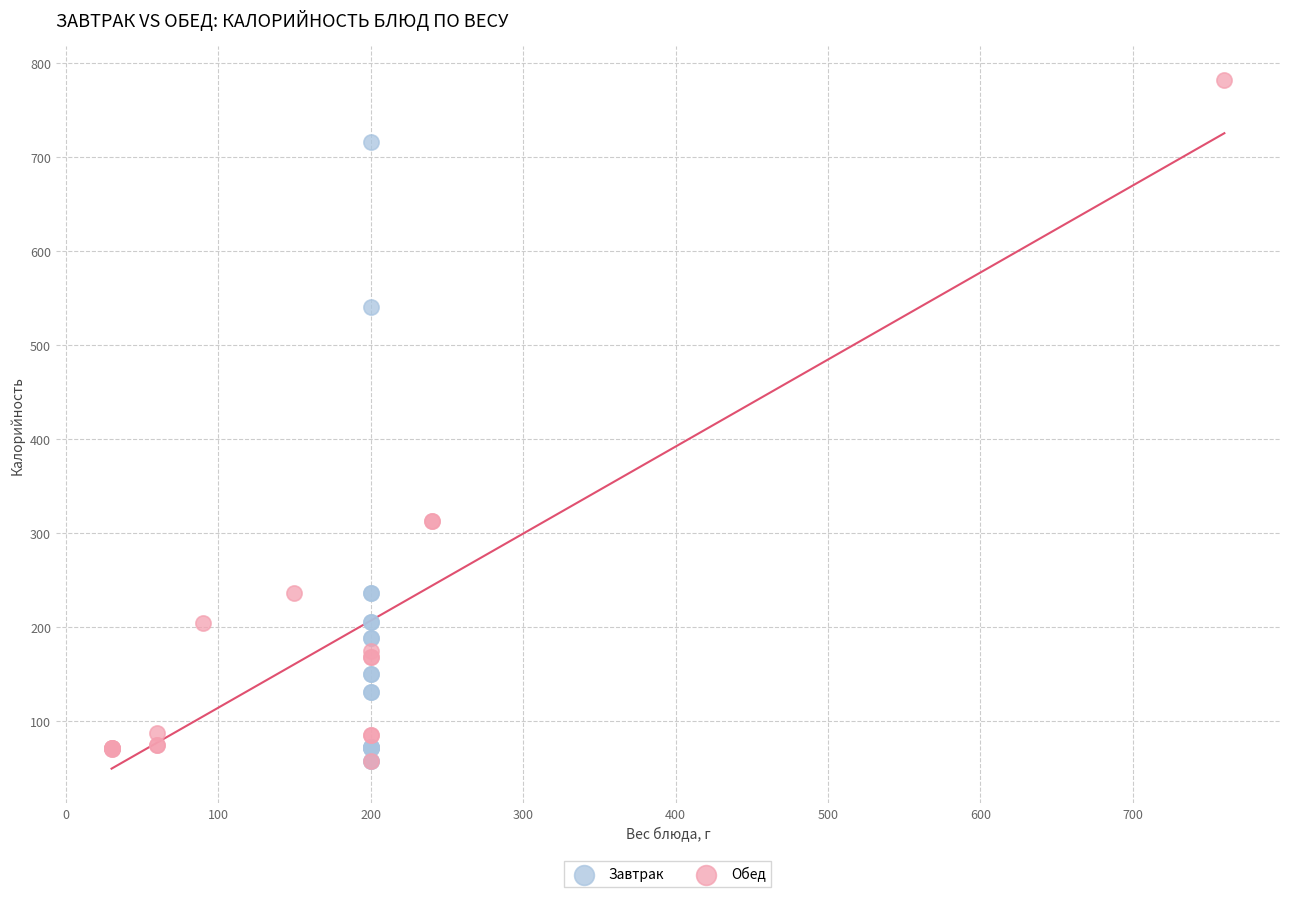

What are all the series names shown in the legend?

Завтрак, Обед